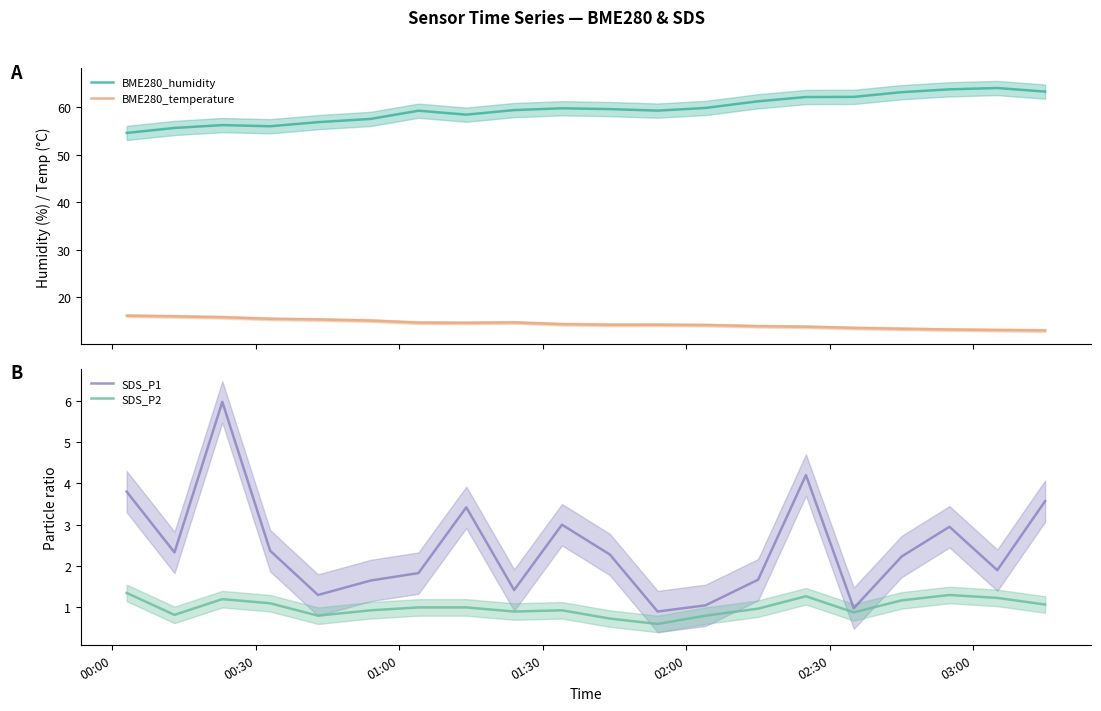

What is the lowest value of the BME280_humidity series?

54.6